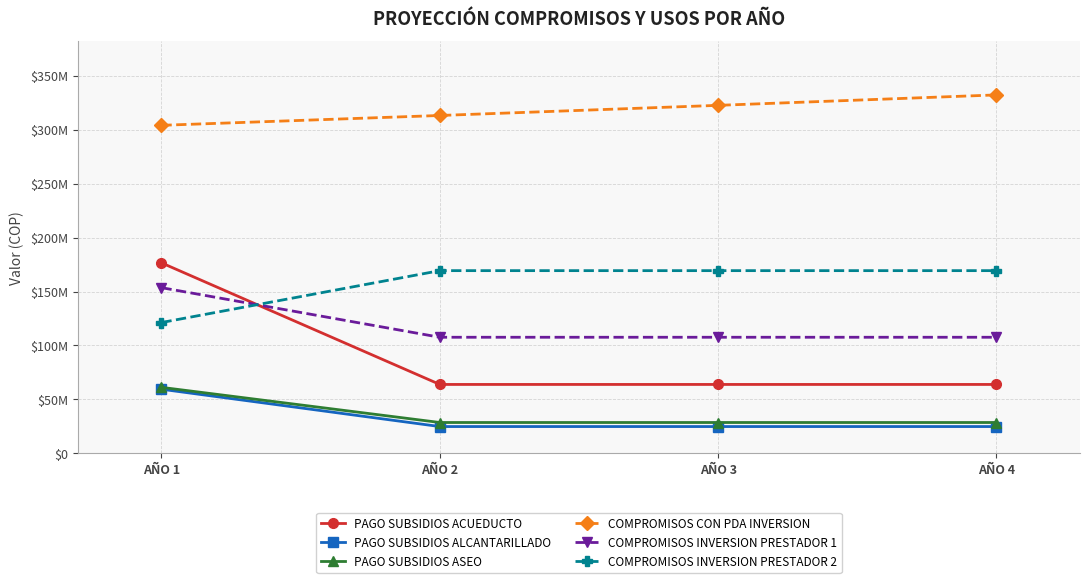

Which category has the highest value in the COMPROMISOS INVERSION PRESTADOR 1 series?

AÑO 1